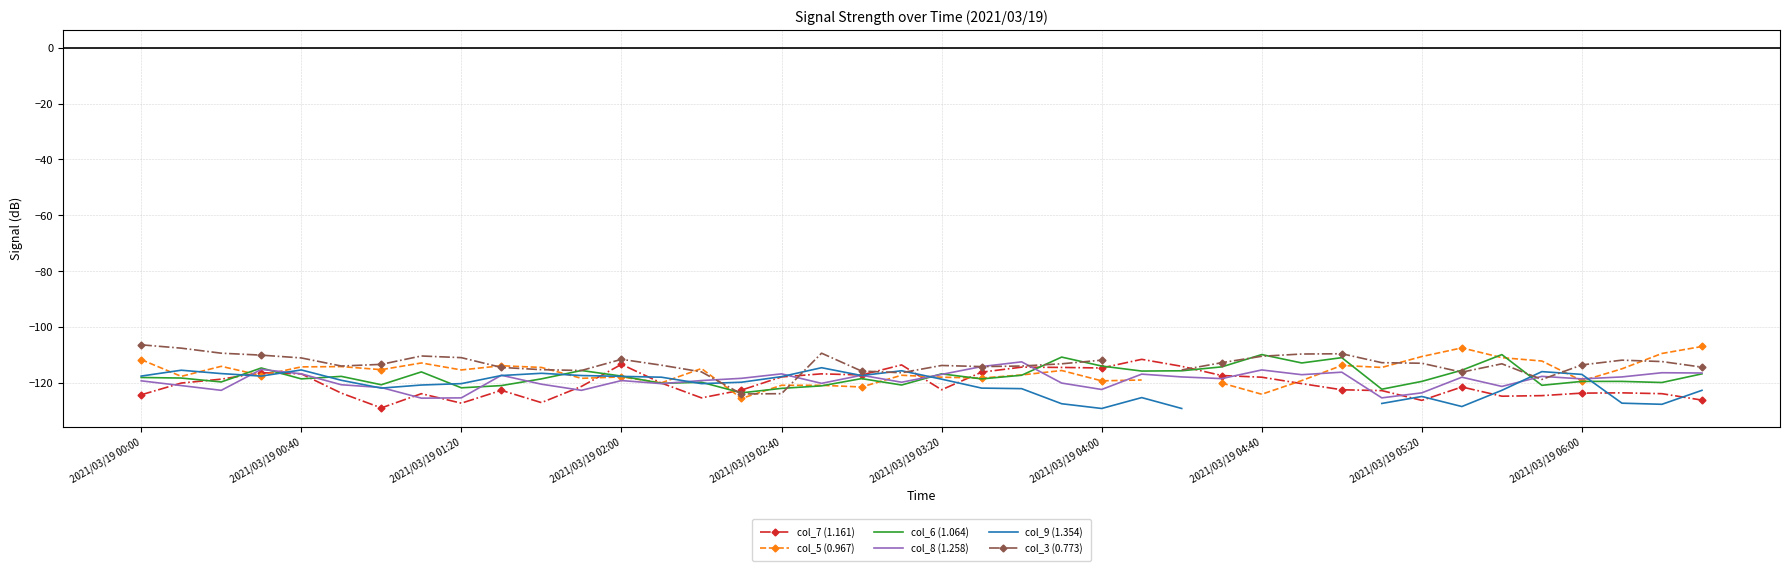

What is the highest value of the col_8 (1.258) series?

-112.5